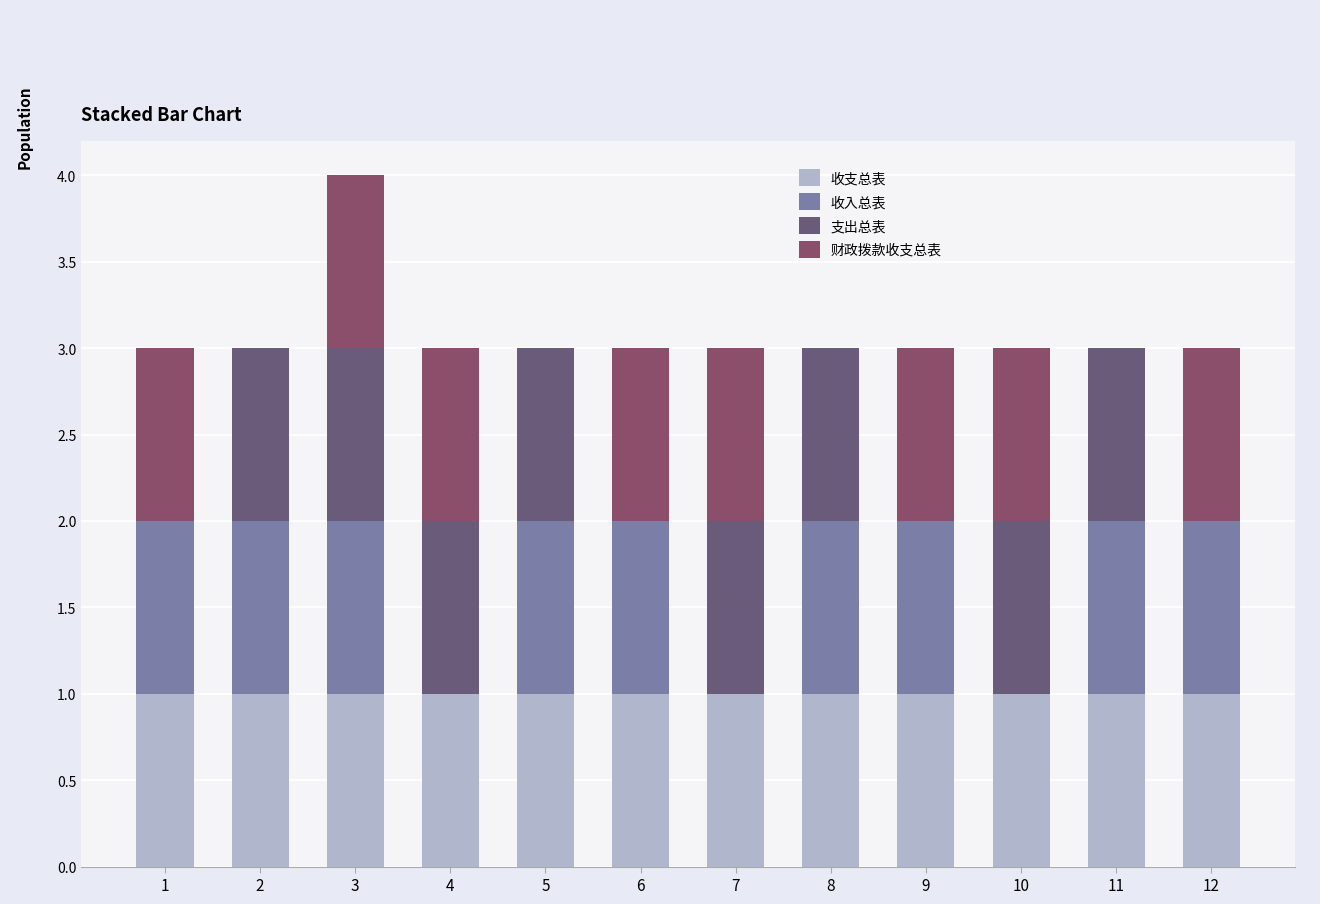

How many categories are shown in the chart?

12